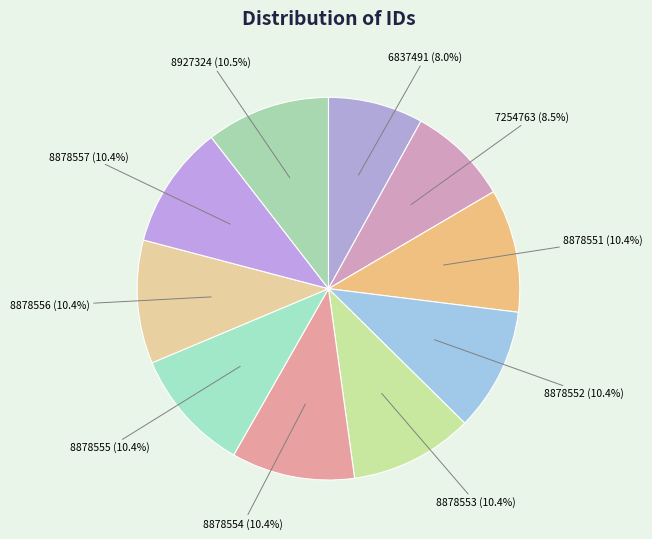

Which has a higher value, 8878553 or 6837491?

8878553